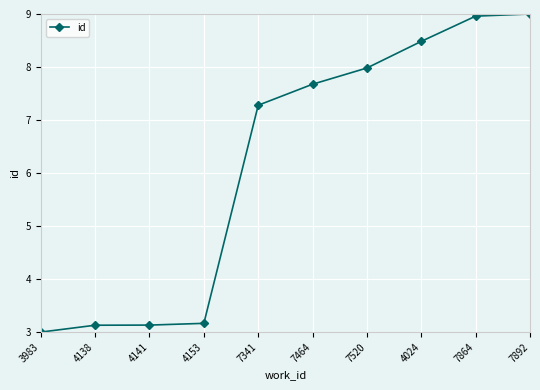

What is the difference between the maximum and minimum values?

6.0